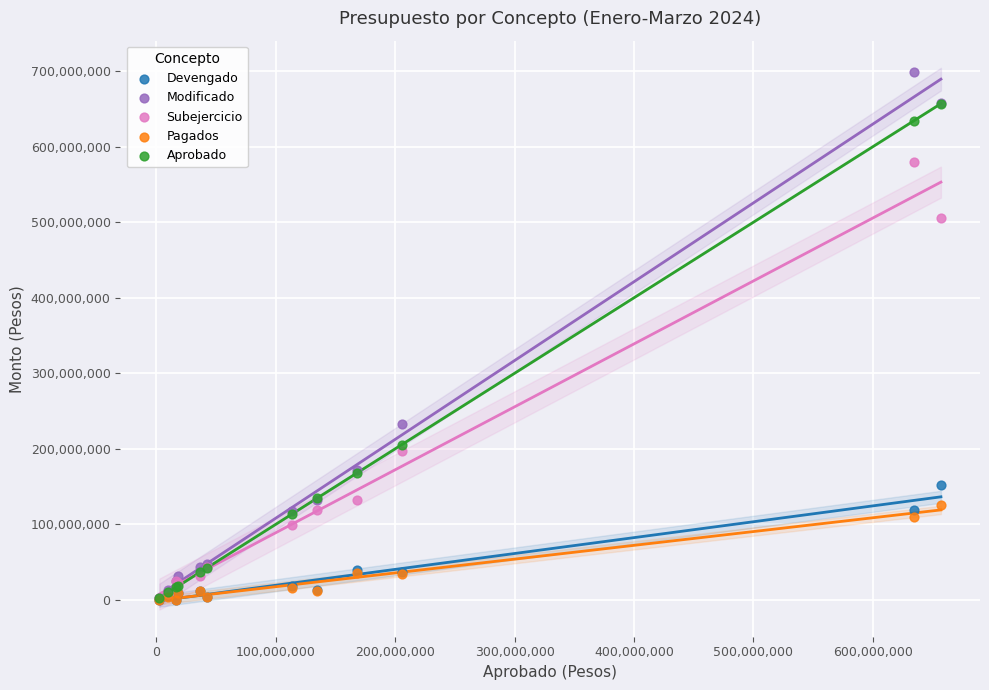

In the Aprobado series, what Y value is closest to 329744379?

205375216.0